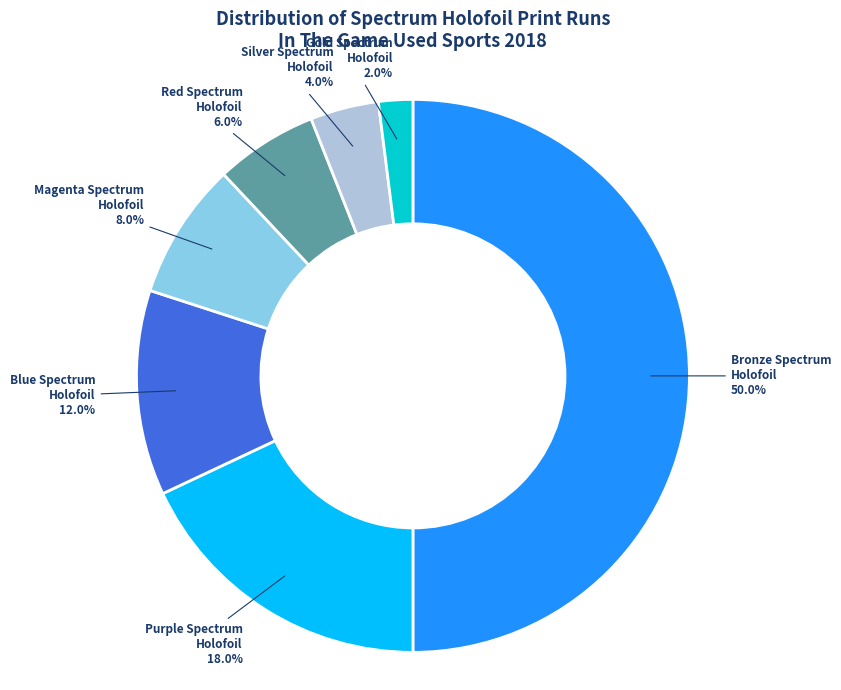

How many slices are in this pie chart?

7